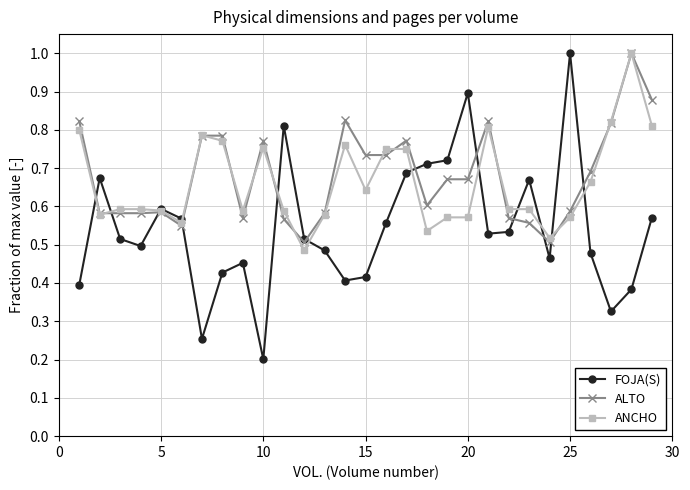

What is the maximum value shown in the chart?

1.0